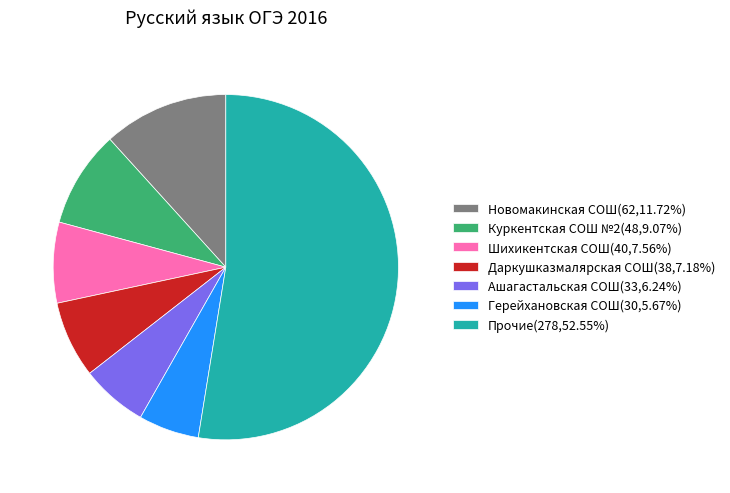

Does Прочие(278,52.55%) account for over 50% of the chart?

Yes